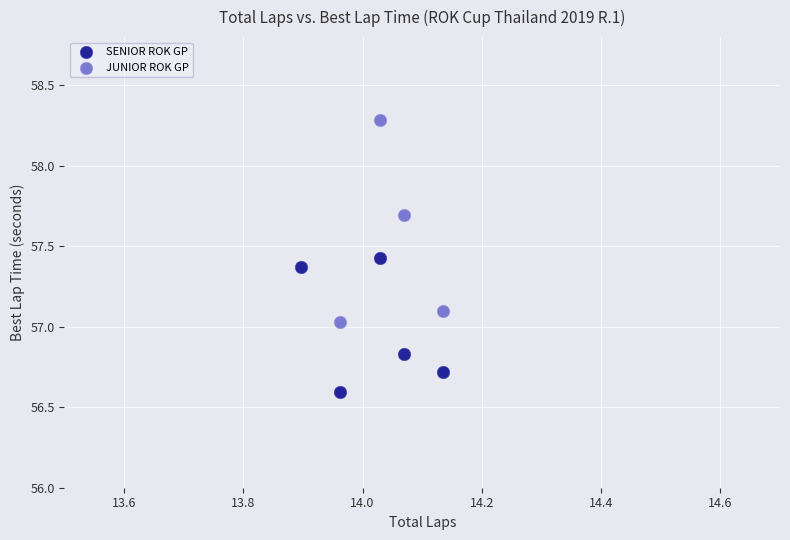

Which series reaches the maximum Y coordinate?

JUNIOR ROK GP